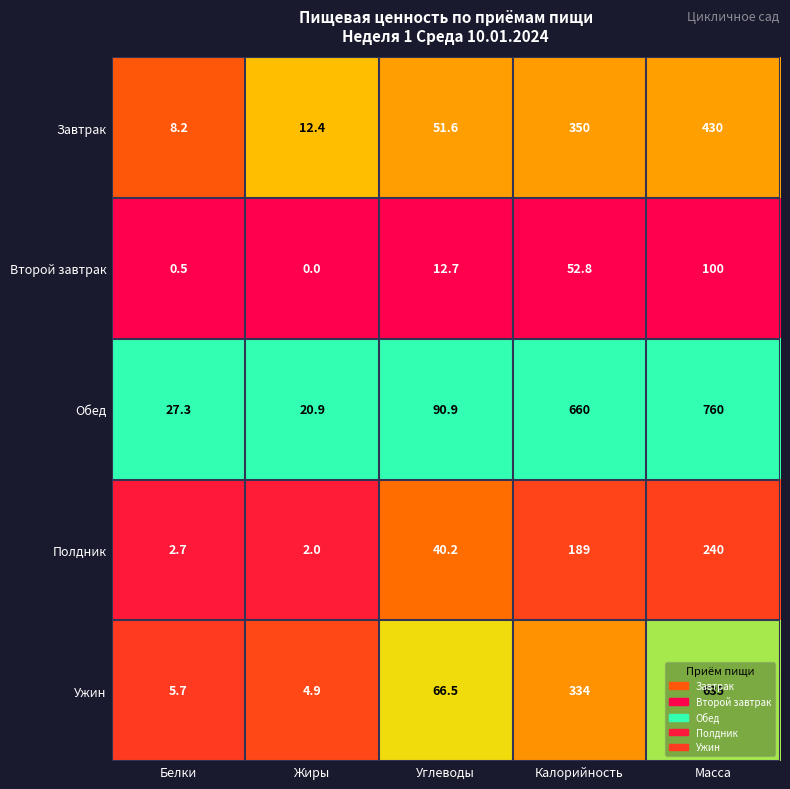

What is the difference between the highest and lowest values at Белки?

26.8